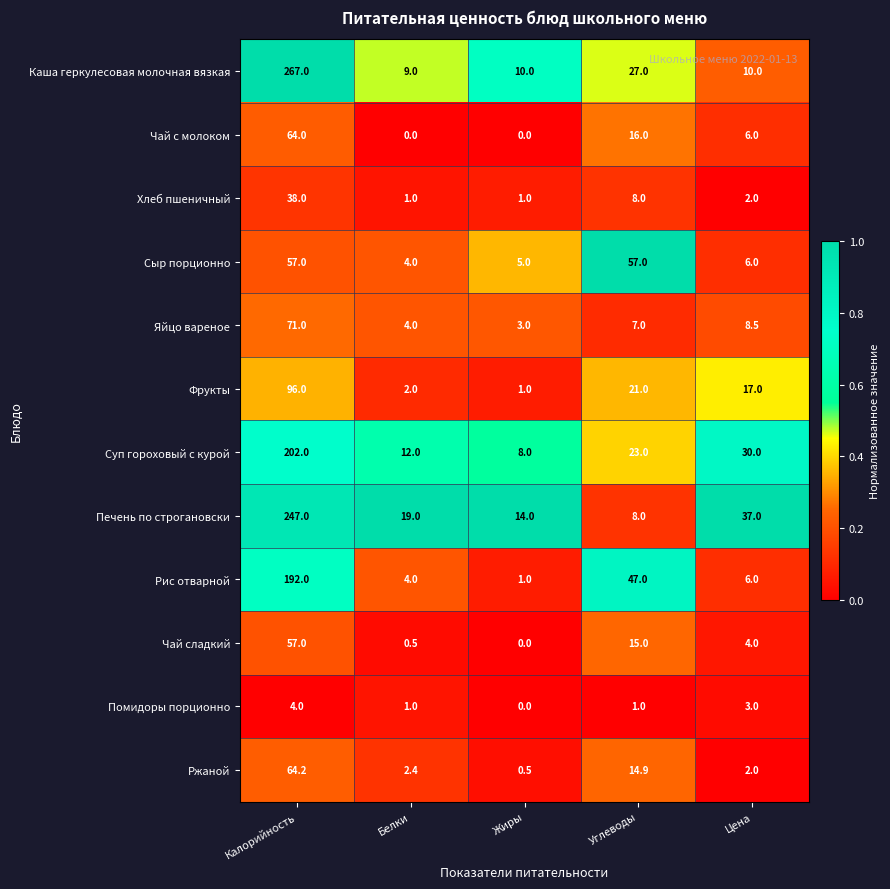

True or false: Помидоры порционно has a value of 4.9 at Цена.

False